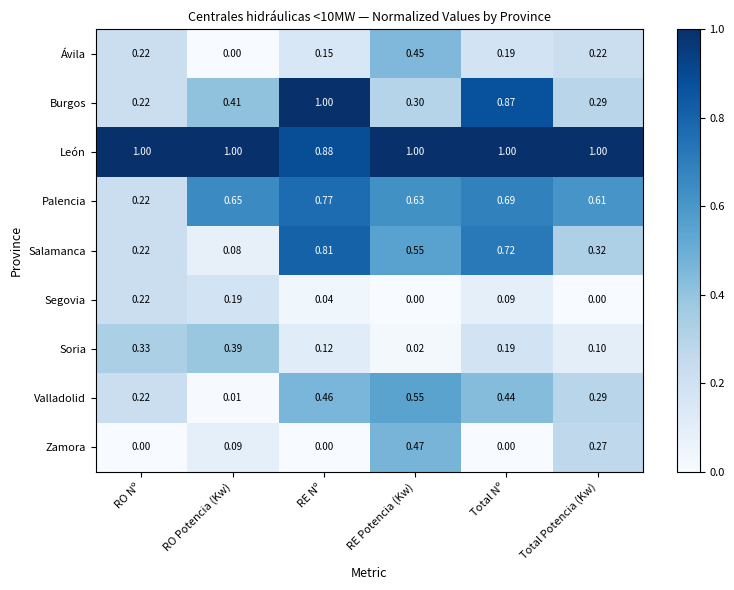

Which series changed the most between RE Nº and Total Nº?

Burgos